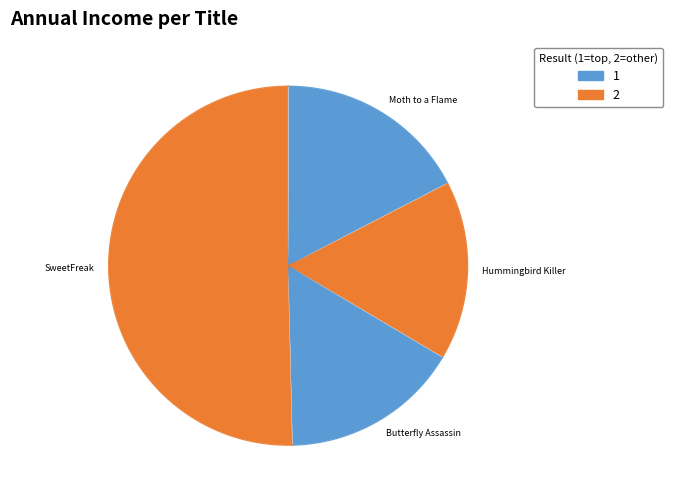

True or false: Hummingbird Killer accounts for 16% of the total.

True